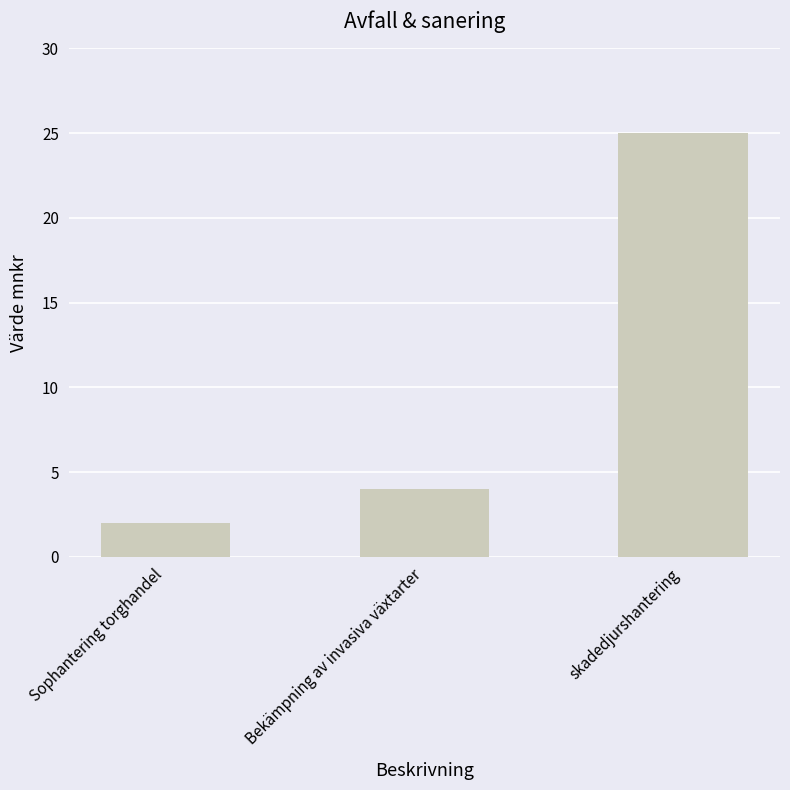

Which label corresponds to the smallest value in the chart?

Sophantering torghandel